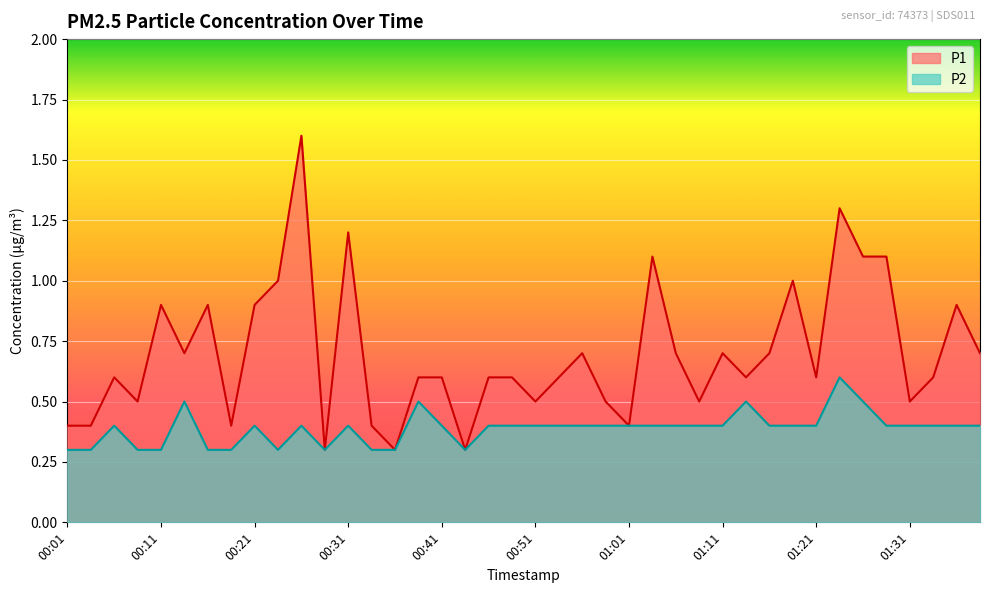

Which series has the largest total across all categories?

P1